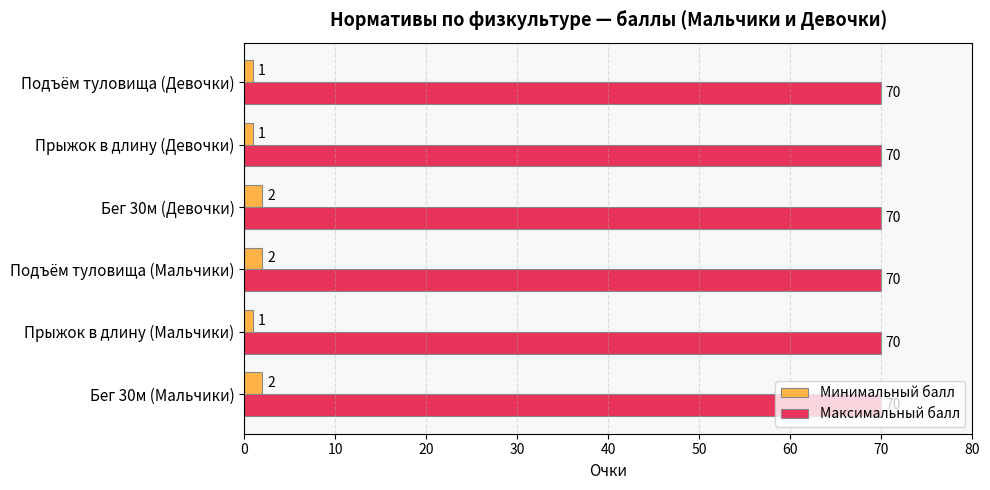

The value of Максимальный балл at Бег 30м (Девочки) is 114. True or false?

False